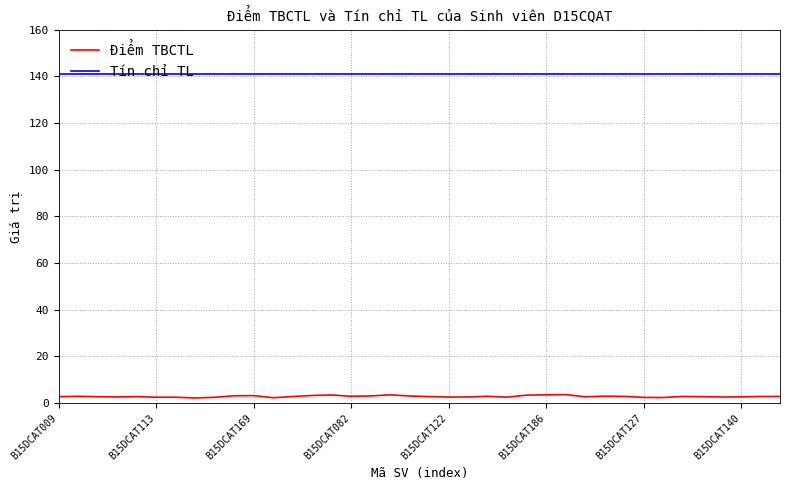

What is the value of the Tín chỉ TL point at the 11th from the left?

141.0